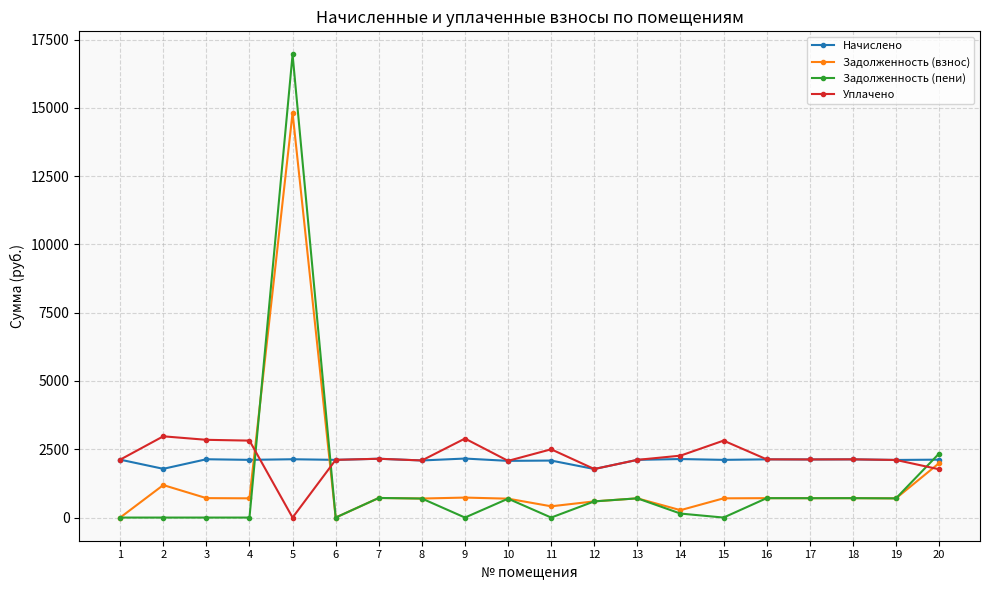

Which series has the largest range (max minus min)?

Задолженность (пени)